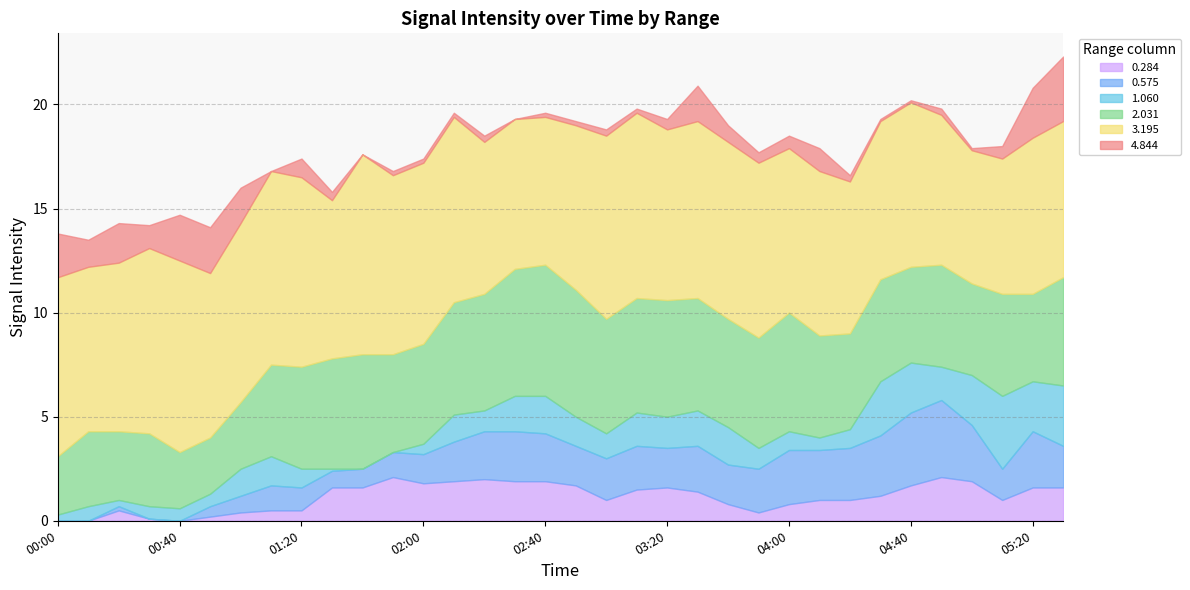

Does the chart have visible grid lines?

Yes